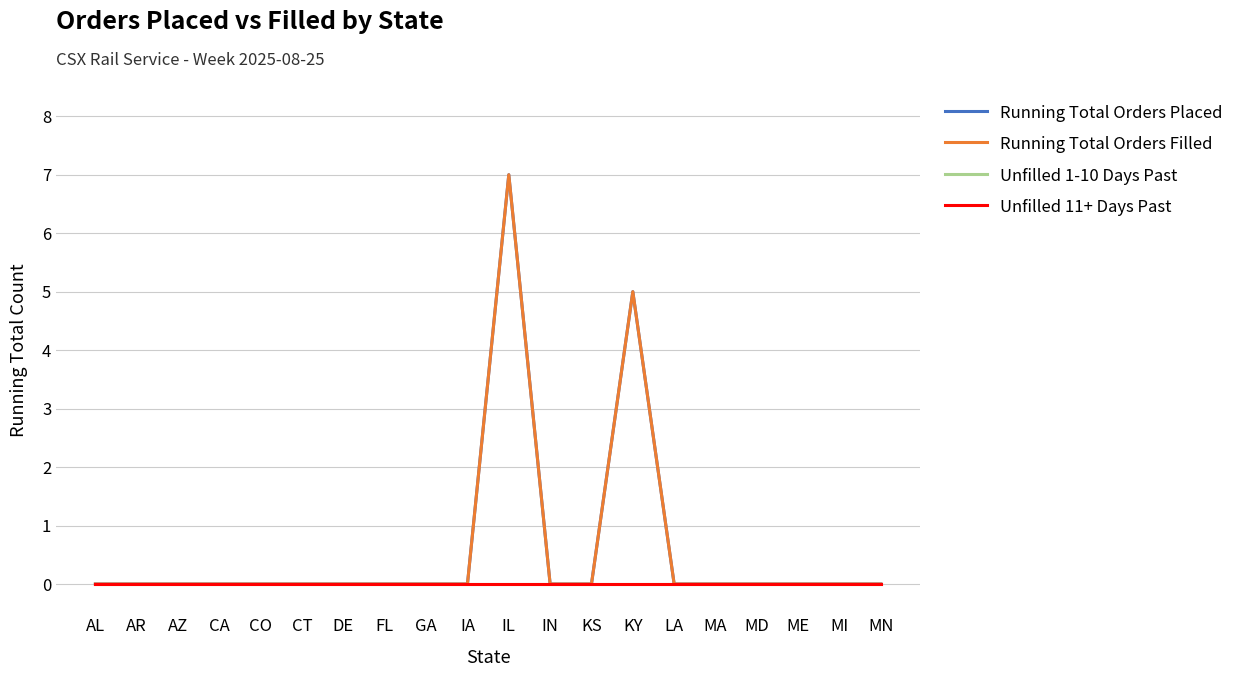

What position from the right is LA?

6